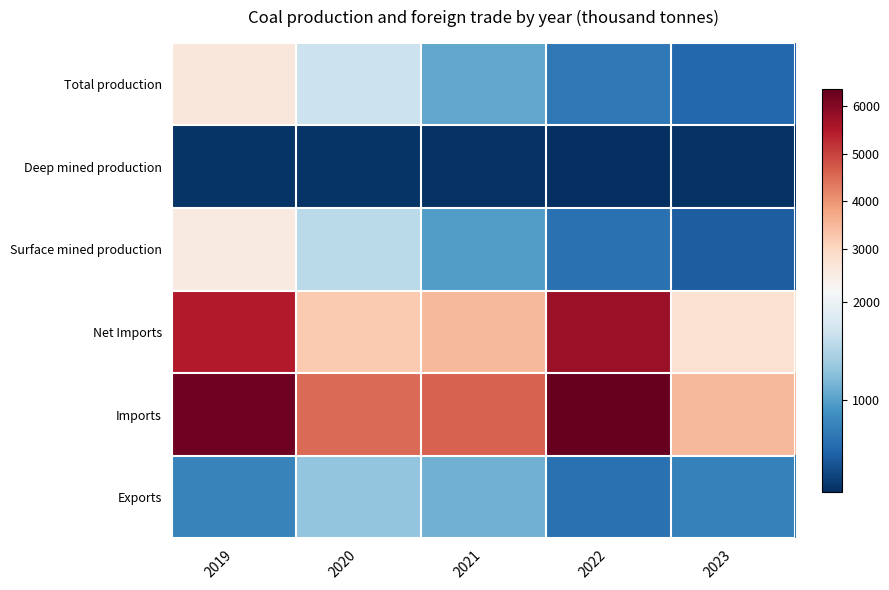

Reading left to right, transcribe all the data shown in this chart.

Total production: 2019=2591.4	2020=1673.3	2021=1053.8	2022=650.9	2023=505.9
Deep mined production: 2019=99.0	2020=106.7	2021=93.8	2022=63.3	2023=81.4
Surface mined production: 2019=2492.4	2020=1566.6	2021=960.0	2022=587.6	2023=424.6
Net Imports: 2019=5488.8	2020=3222.3	2021=3478.3	2022=5769.7	2023=2752.0
Imports: 2019=6229.0	2020=4531.1	2021=4607.7	2022=6360.2	2023=3482.7
Exports: 2019=740.2	2020=1308.7	2021=1129.4	2022=590.5	2023=730.6